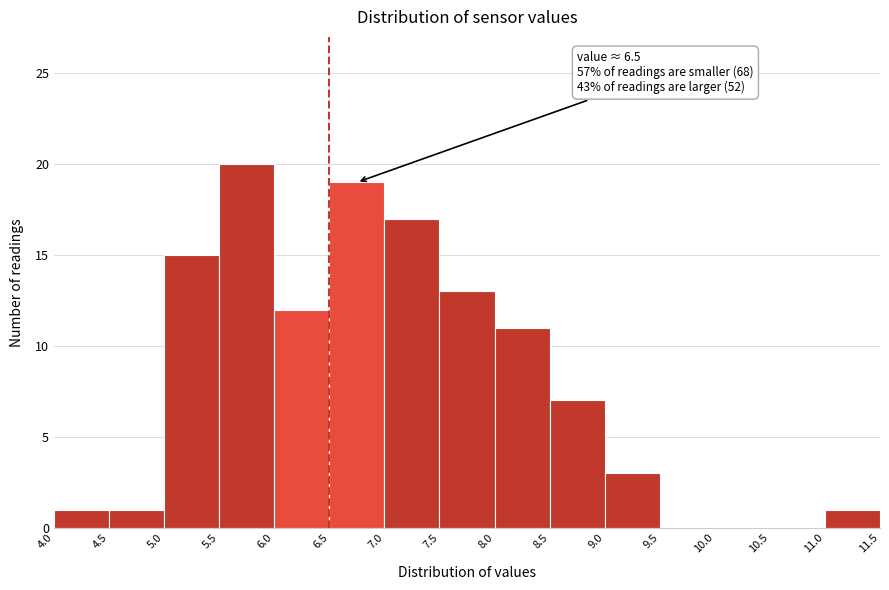

Which range on the x-axis has the tallest bar?

5.5 to 6.0